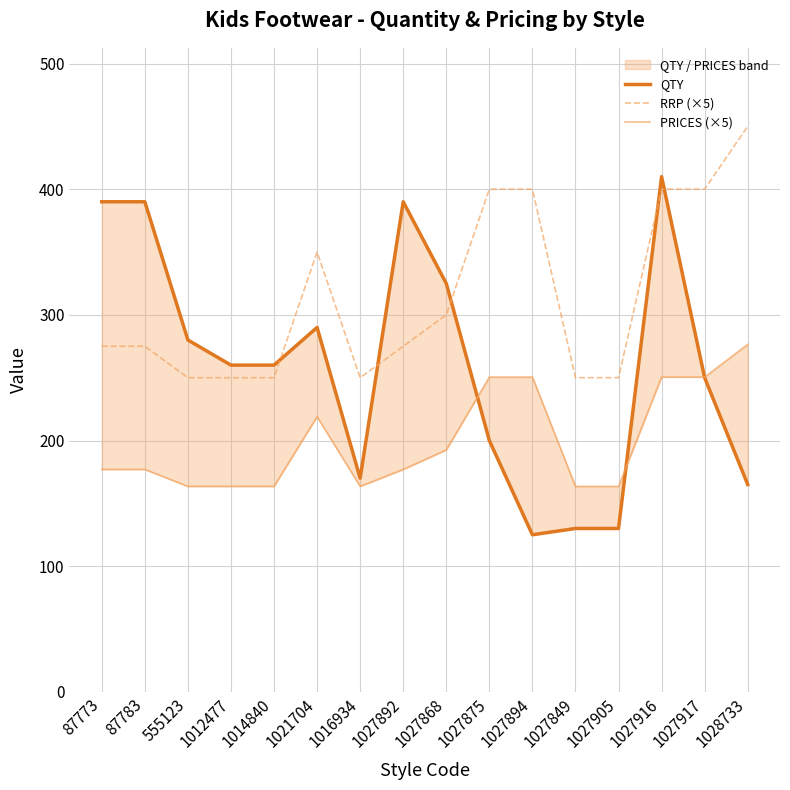

True or false: RRP (×5) and PRICES (×5) cross at least once.

False